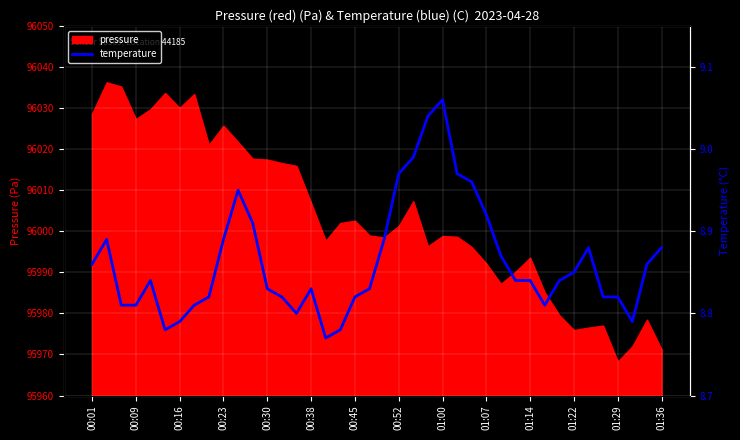

How many categories are shown in the chart?

40